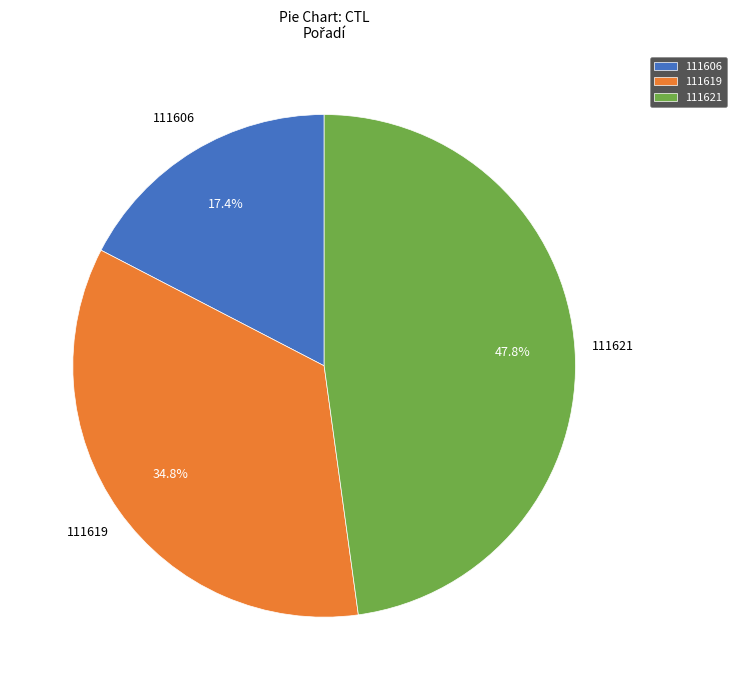

Combined, do 111619 and 111621 account for over 50%?

Yes